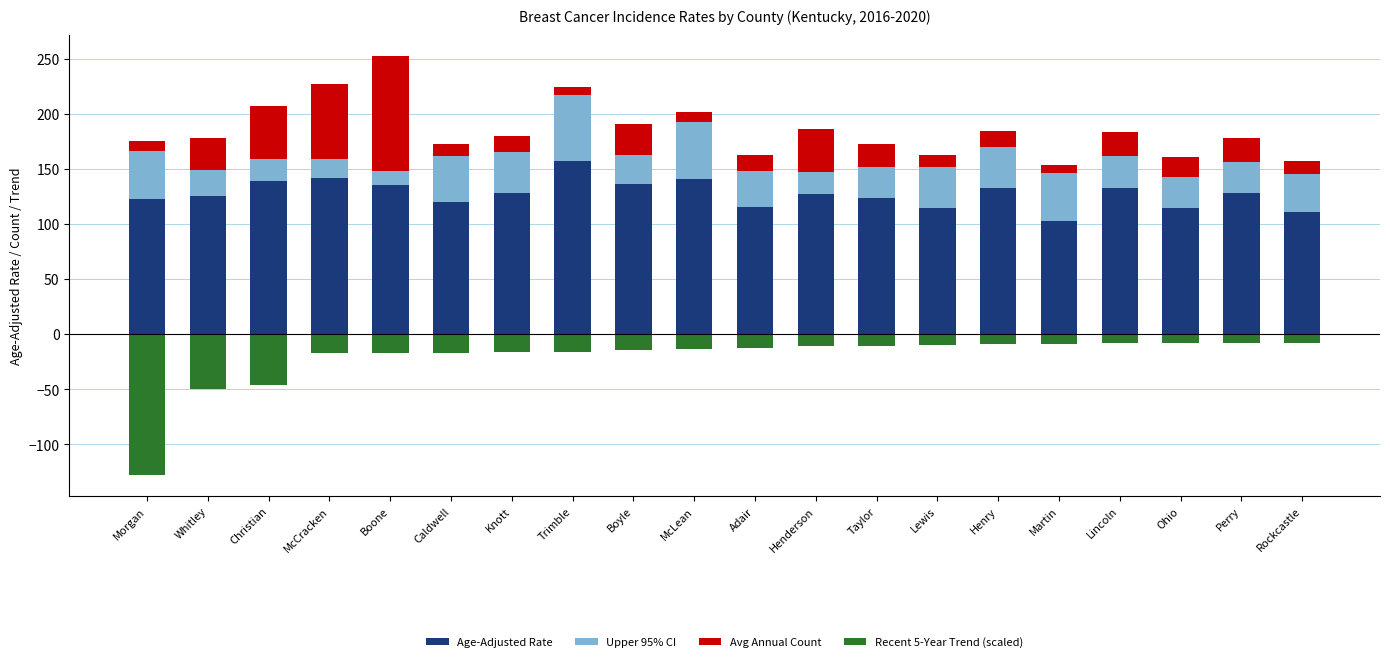

What are all the series names shown in the legend?

Age-Adjusted Rate, Upper 95% CI, Avg Annual Count, Recent 5-Year Trend (scaled)